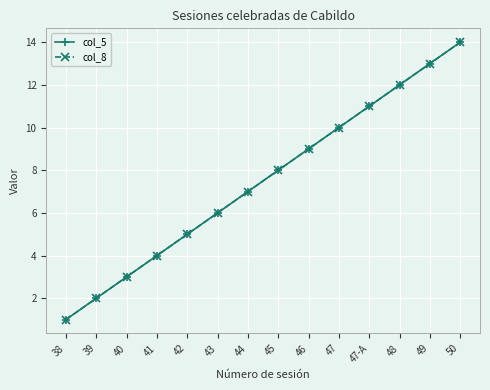

Is this an area chart (filled region under the line)?

No